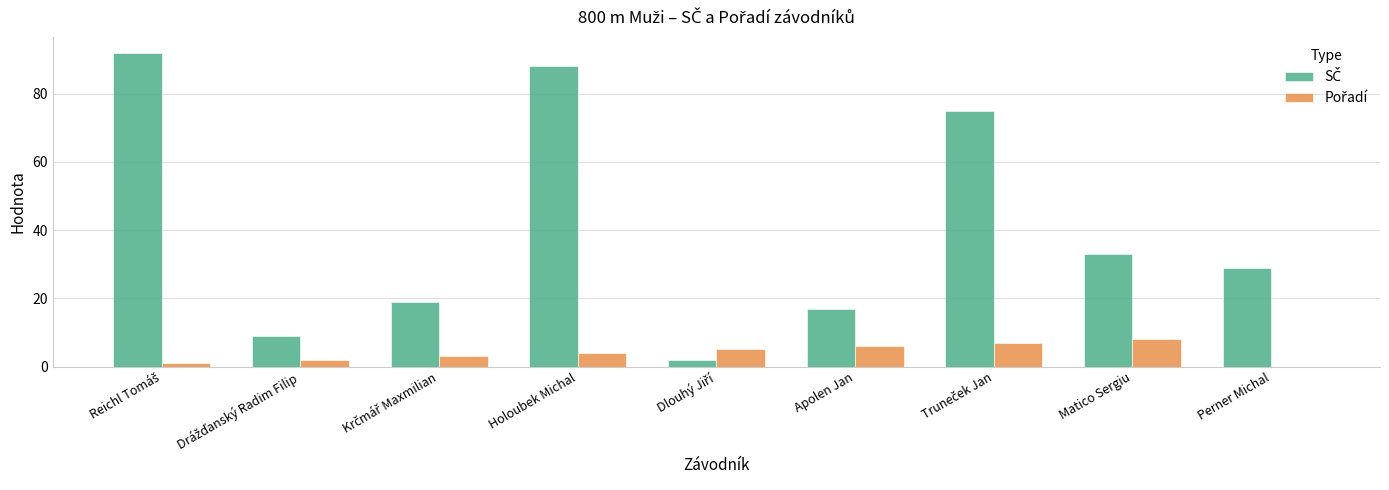

What is the total value across all series at Apolen Jan?

23